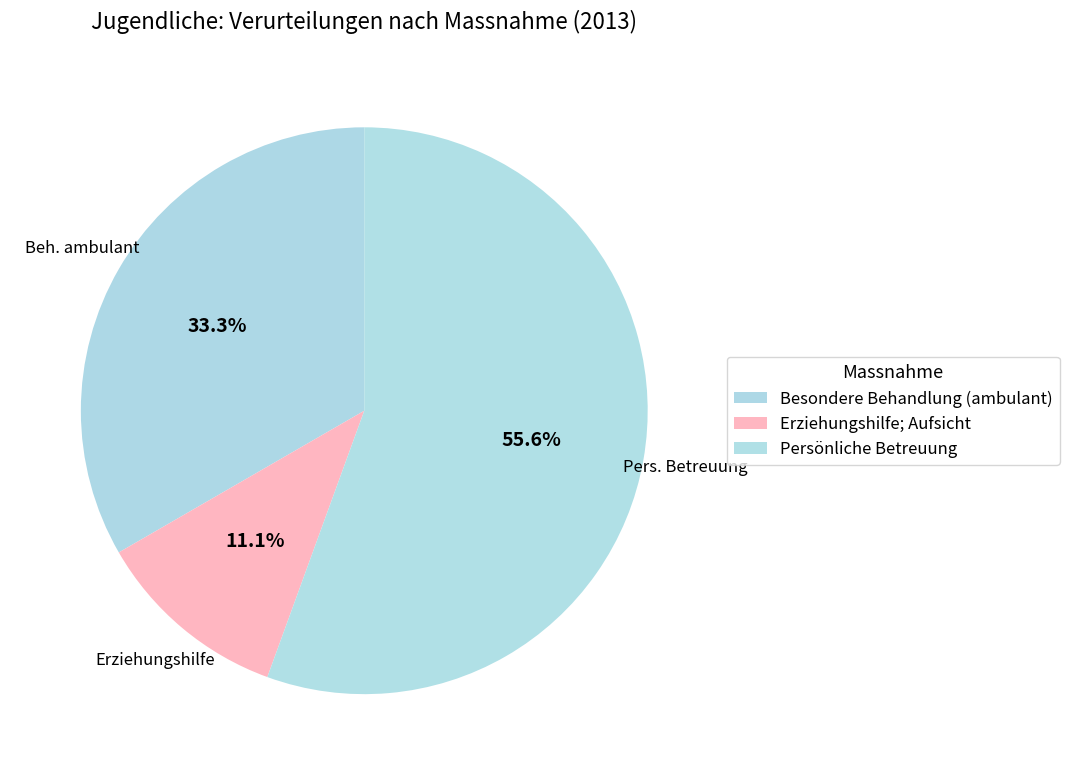

How many slices are in this pie chart?

3